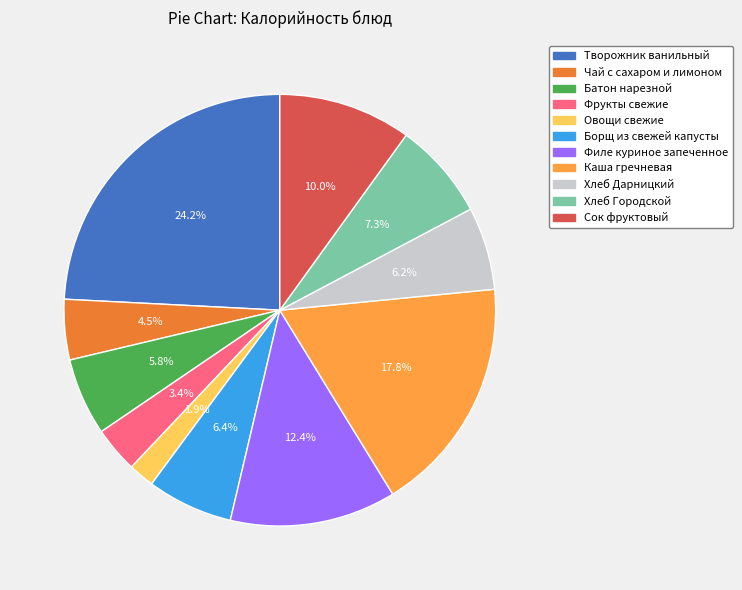

To the nearest percent, what is the combined percentage of Фрукты свежие and Чай с сахаром и лимоном?

8%